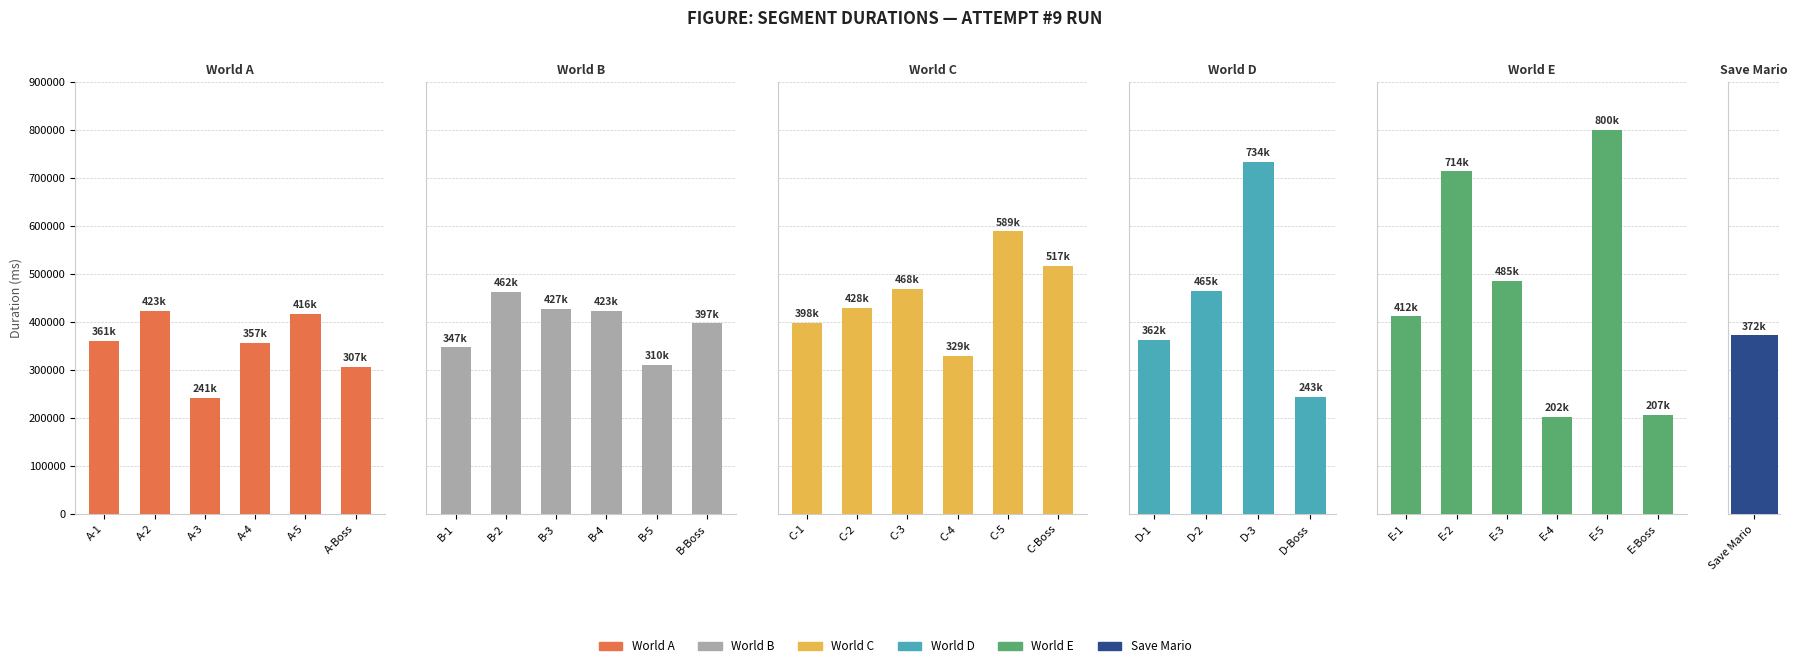

Reading left to right, extract all data points from this chart.

A-1=361496	A-2=423141	A-3=241983	A-4=357043	A-5=416812	A-Boss=307325	B-1=347109	B-2=462592	B-3=427850	B-4=423996	B-5=310350	B-Boss=397590	C-1=398604	C-2=428891	C-3=468512	C-4=329635	C-5=589316	C-Boss=517484	D-1=362397	D-2=465407	D-3=734412	D-Boss=243521	E-1=412088	E-2=714427	E-3=485345	E-4=202353	E-5=800536	E-Boss=207199	Save Mario=372439